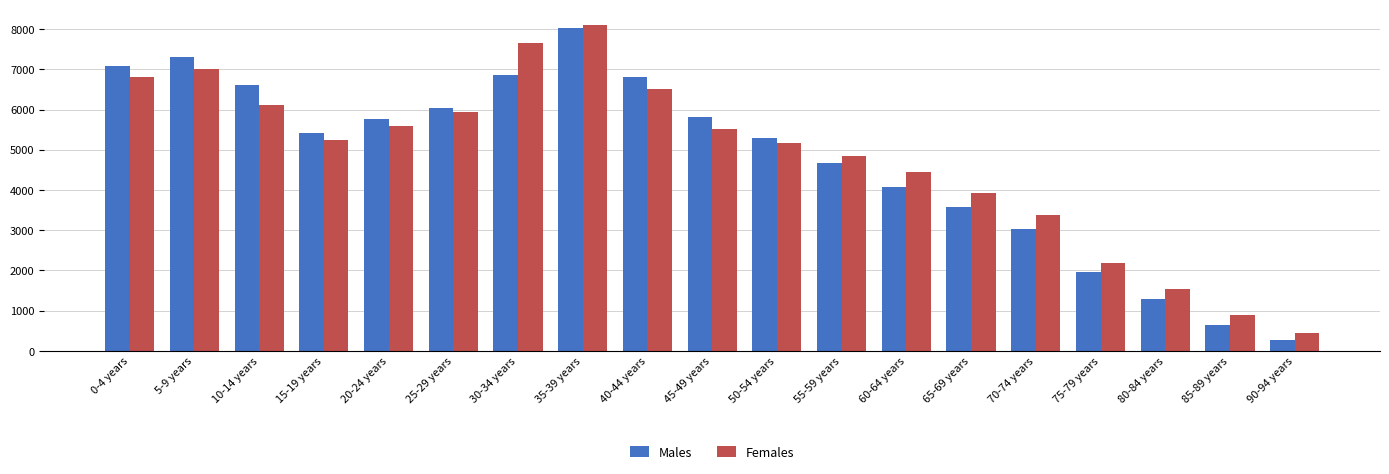

What is the maximum value for Females?

8090